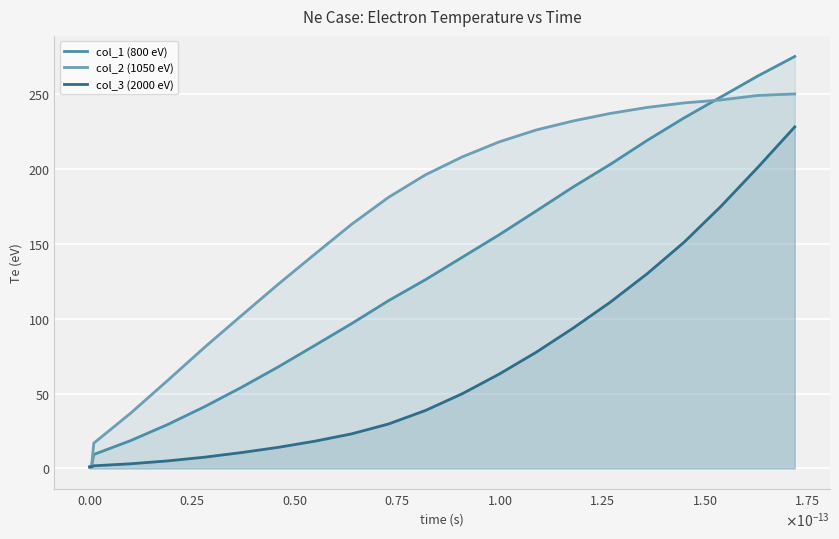

Does the chart display data point markers on the line(s)?

No